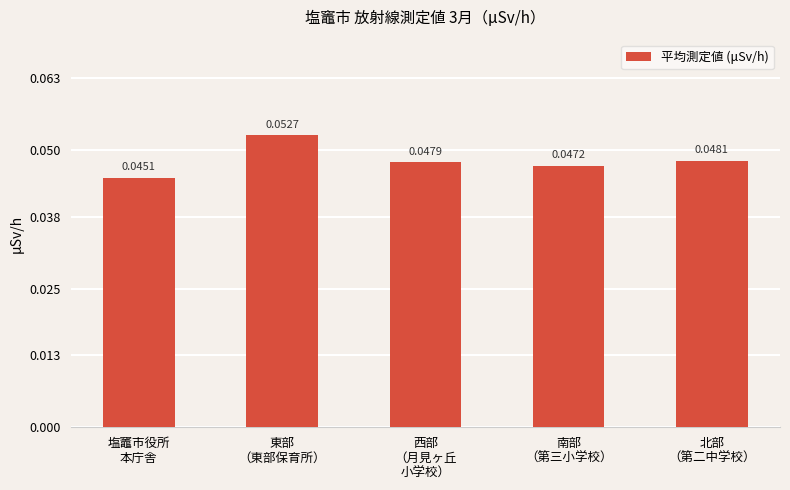

List the labels in order of value, smallest first.

塩竈市役所
本庁舎, 南部
（第三小学校）, 西部
（月見ヶ丘
小学校）, 北部
（第二中学校）, 東部
（東部保育所）